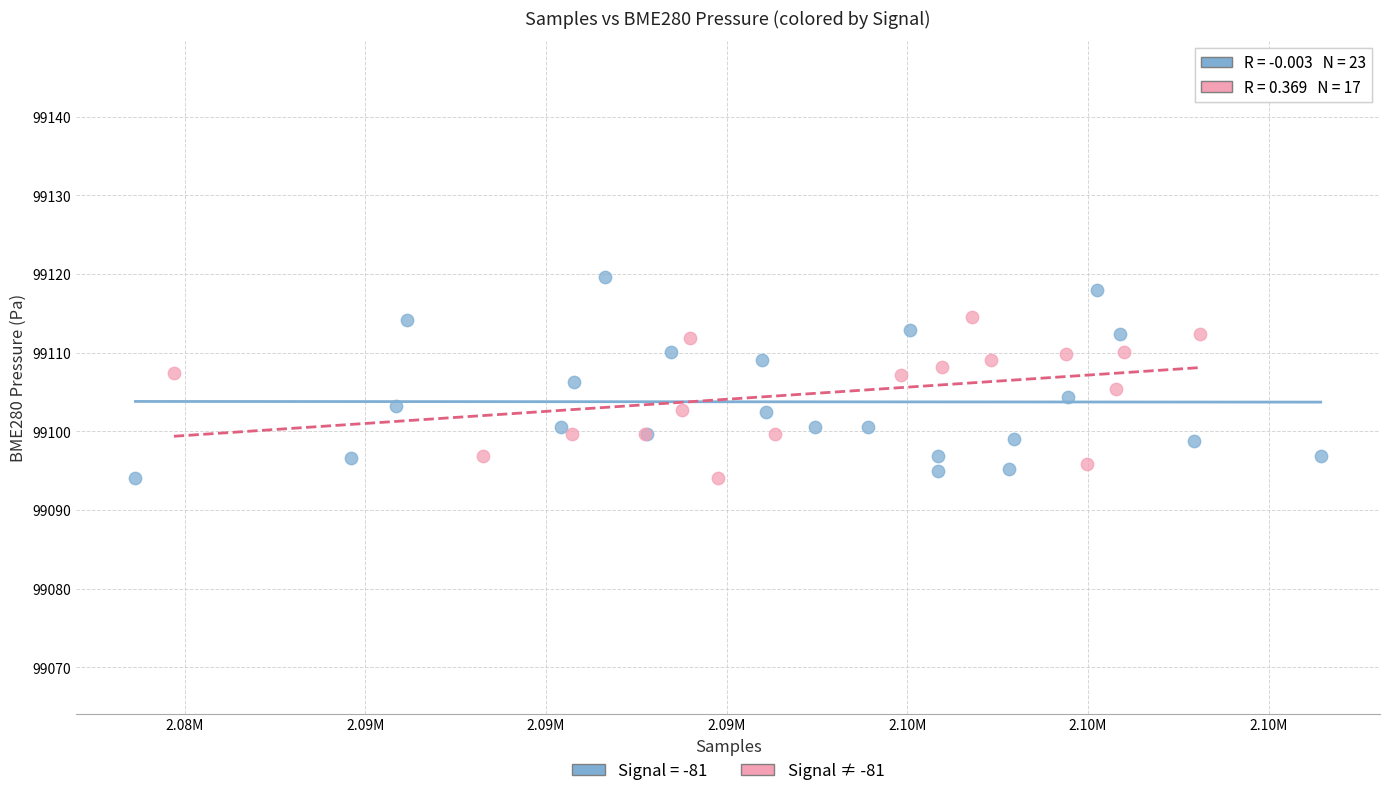

Which series reaches the maximum Y coordinate?

Signal = -81